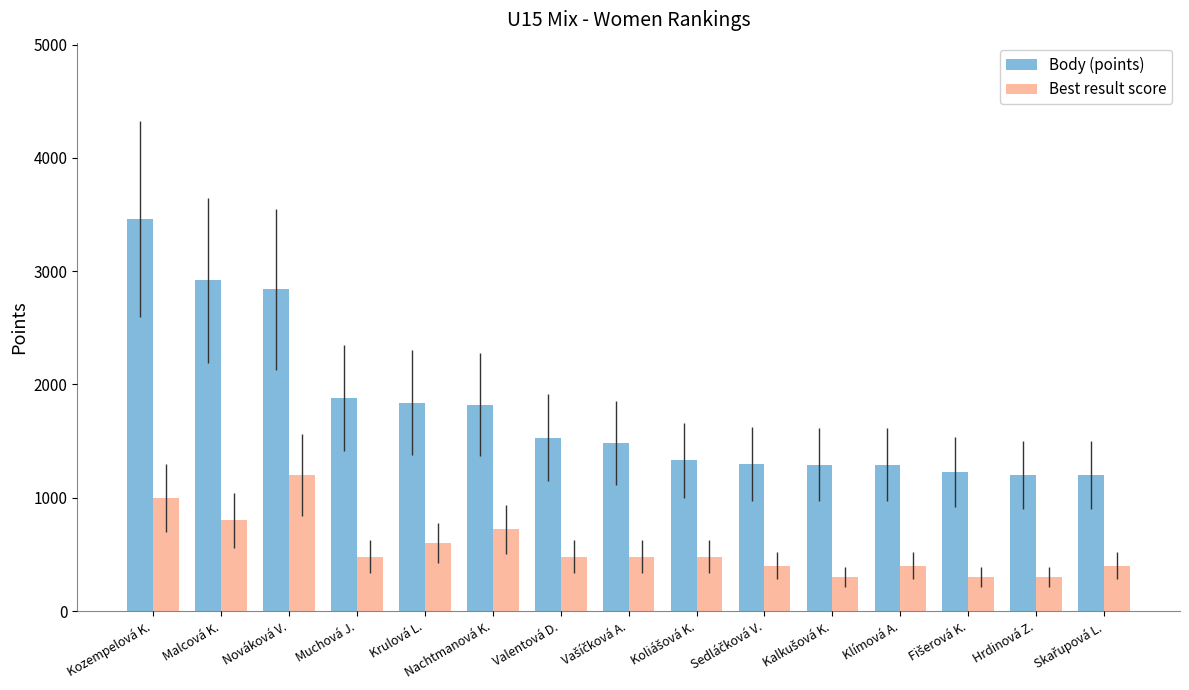

At which label does Body (points) first exceed 1480?

Kozempelová K.